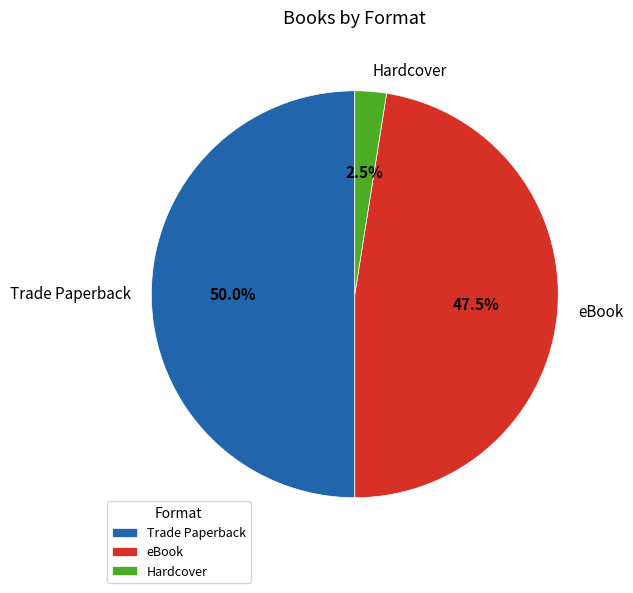

Rank the categories by value from highest to lowest.

Trade Paperback, eBook, Hardcover